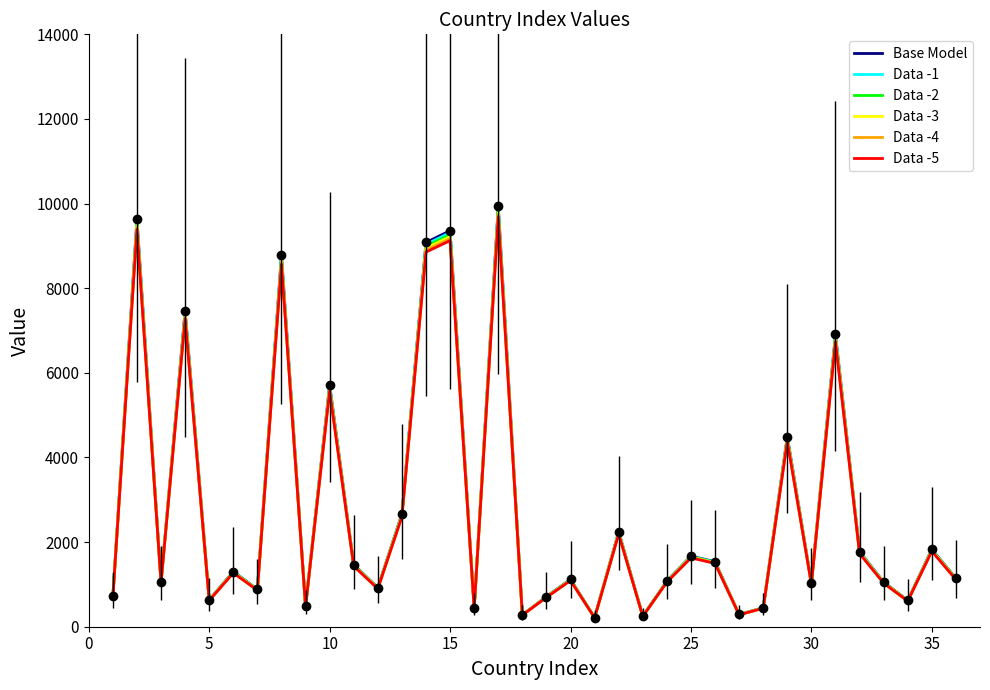

What is the highest value of the Data -3 series?

9786.0